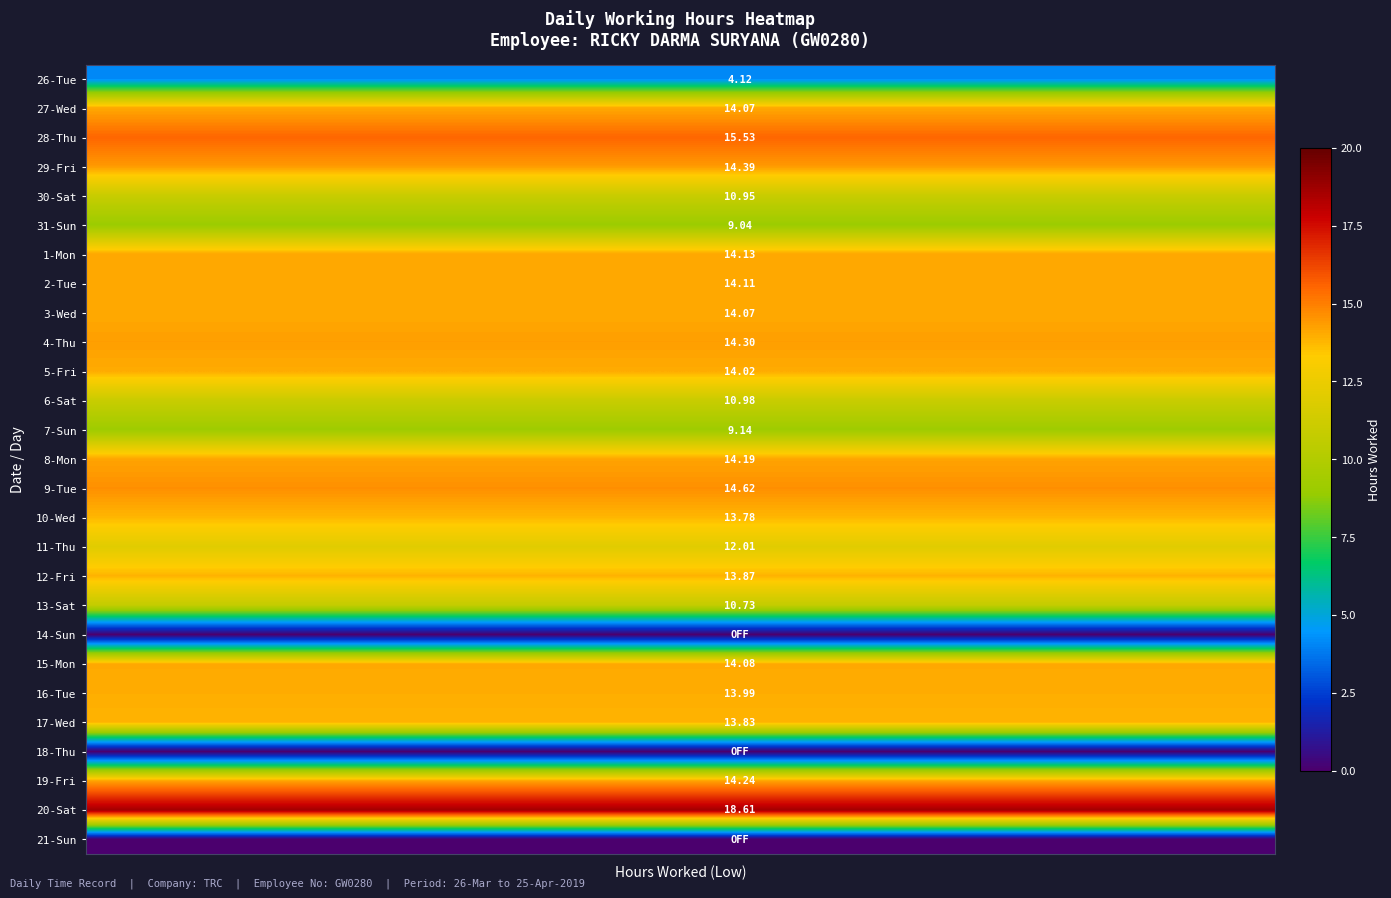

What is the minimum value for 9-Tue?

14.6